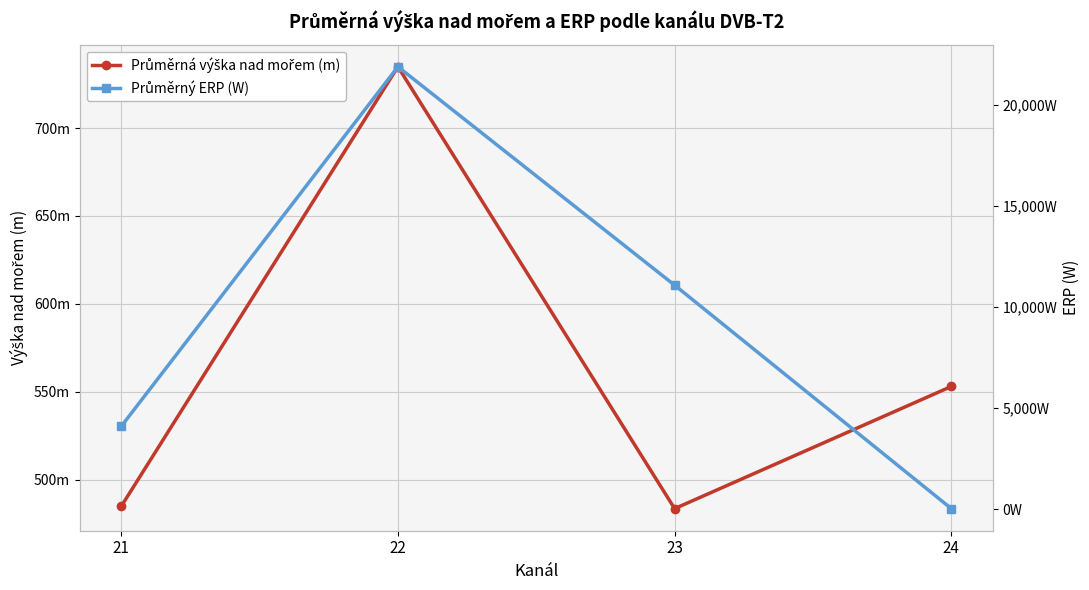

Which series ends up on top after the final intersection of Průměrný ERP (W) and Průměrná výška nad mořem (m)?

Průměrná výška nad mořem (m)